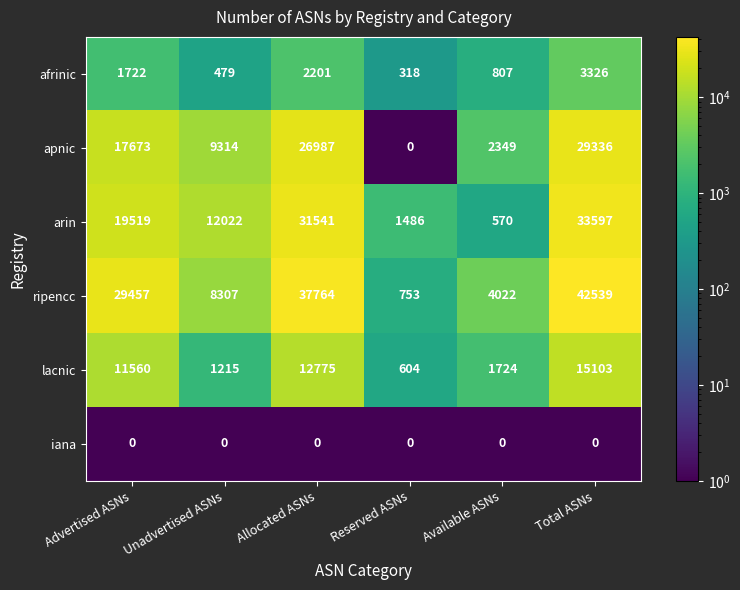

How many values in the apnic series are below 17673?

3